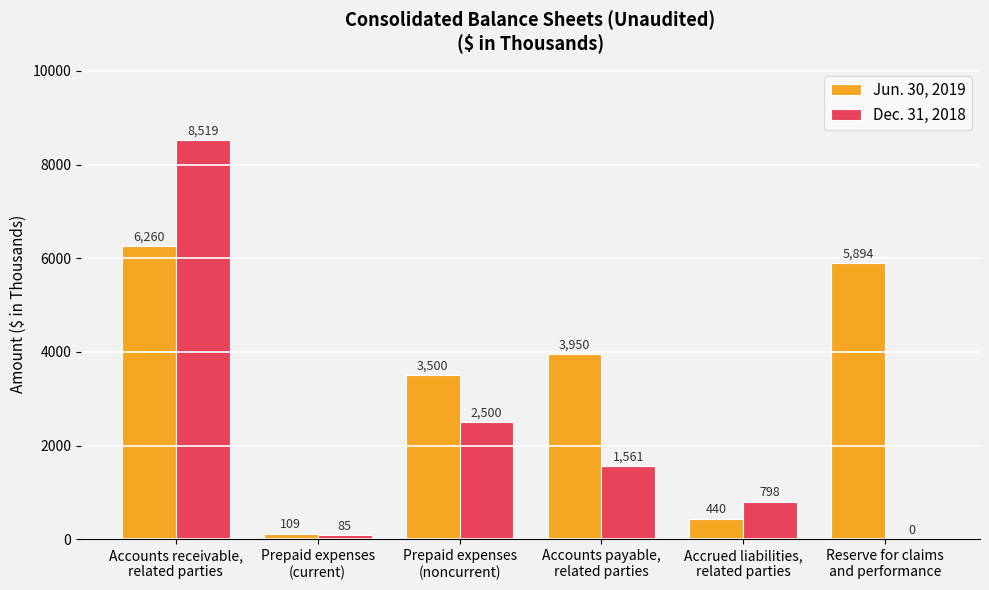

Reading right to left, transcribe all the data shown in this chart.

Jun. 30, 2019: 5894	440	3950	3500	109	6260
Dec. 31, 2018: 0	798	1561	2500	85	8519